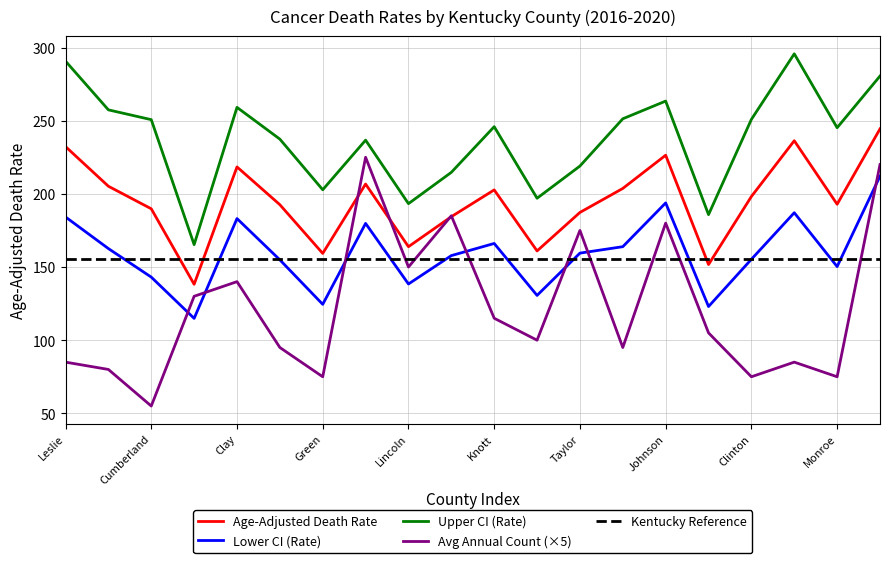

What is the minimum value for Age-Adjusted Death Rate?

138.2